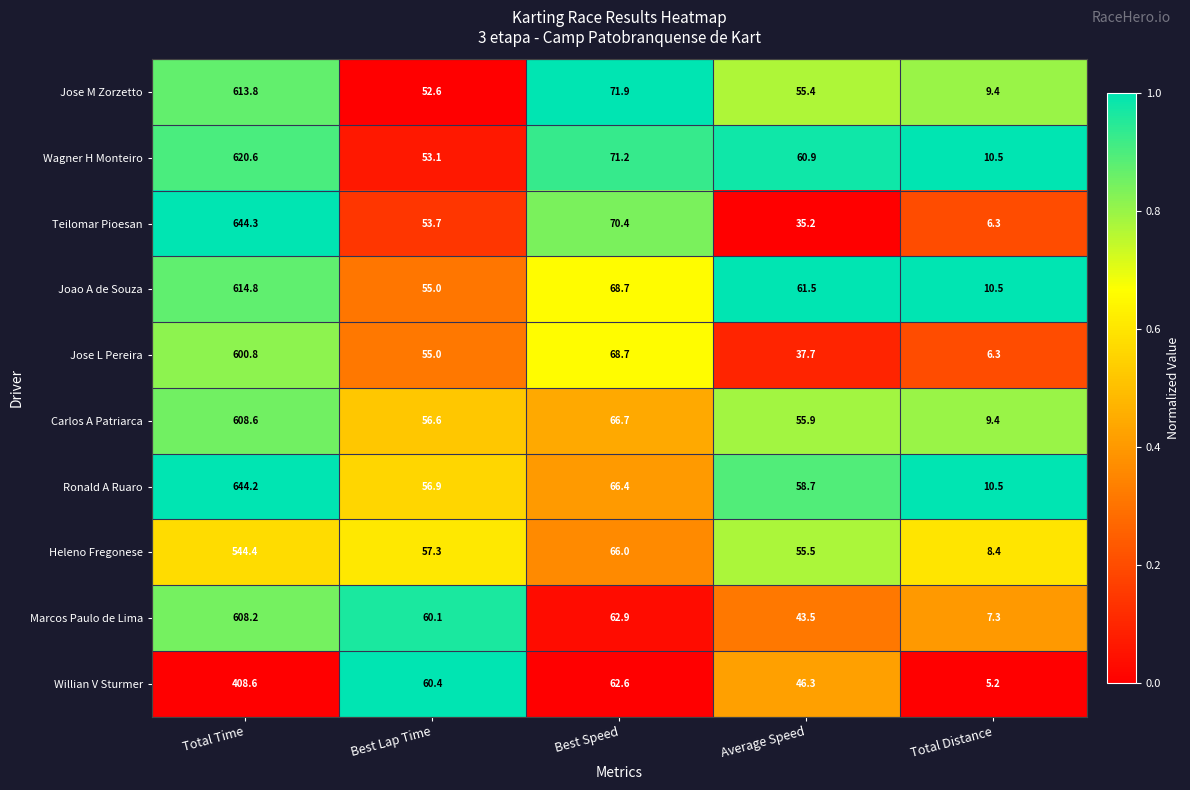

Which series has the largest total across all categories?

Ronald A Ruaro